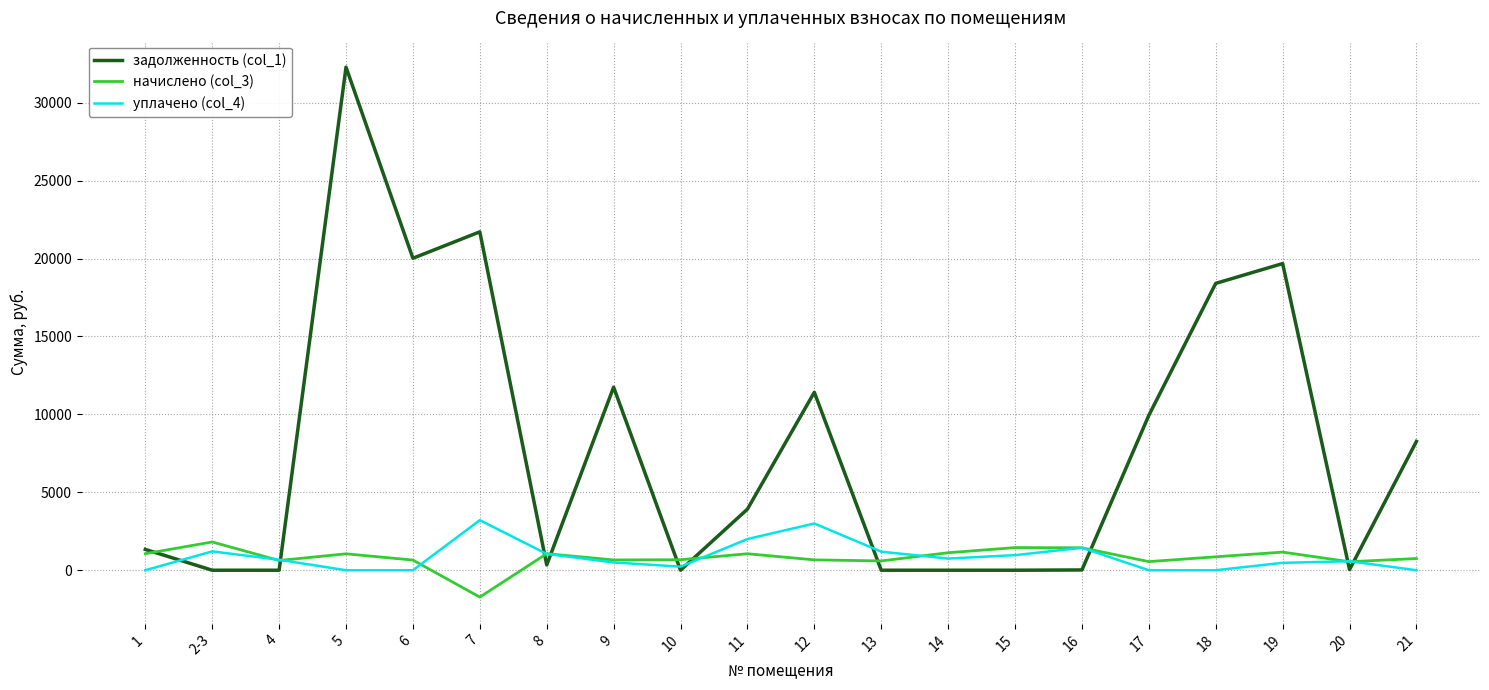

At which category is the sum across all series the highest?

5